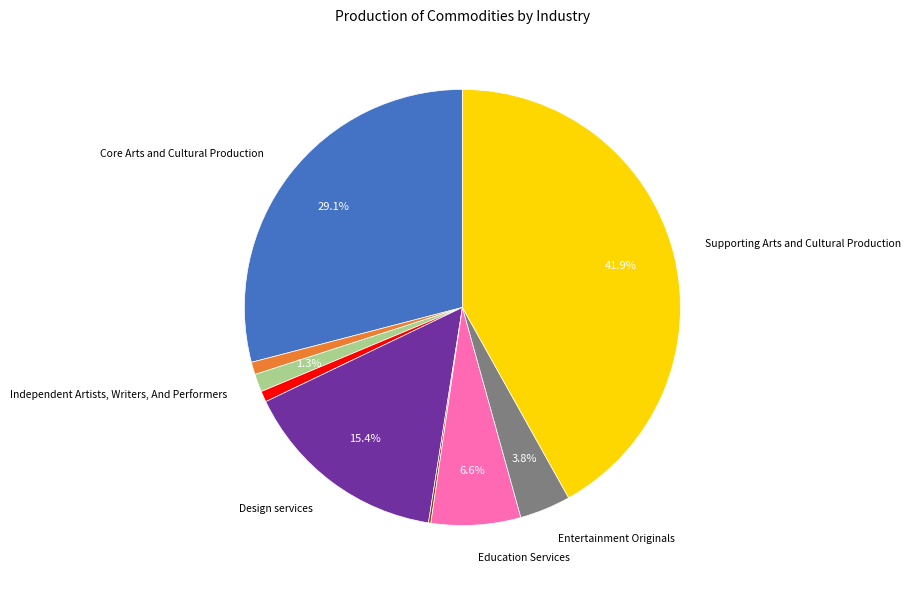

Is there any slice that represents more than half of the pie?

No